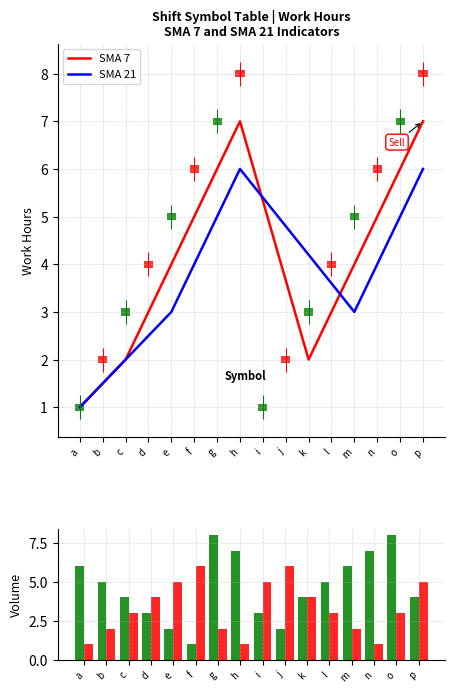

Where does the SMA 21 series first go above 4?

g